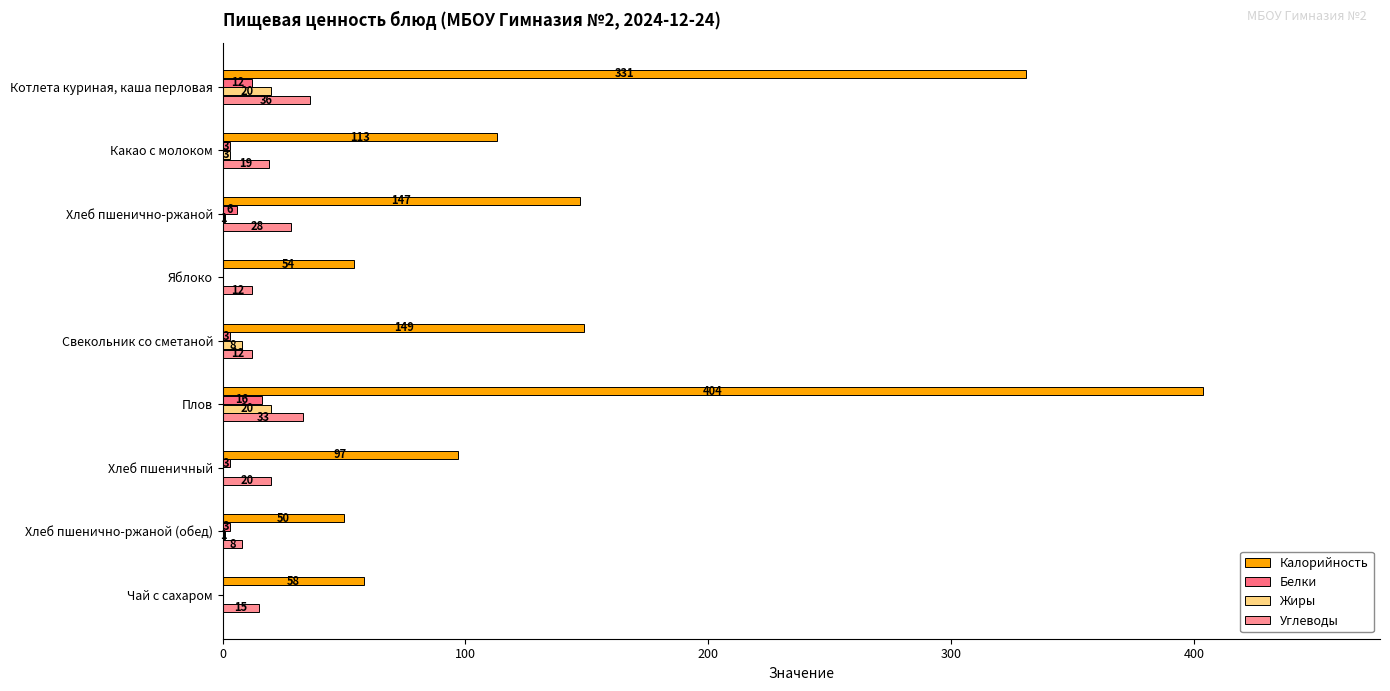

Reading left to right, transcribe all the data shown in this chart.

Калорийность: 331	113	147	54	149	404	97	50	58
Белки: 12	3	6	0	3	16	3	3	0
Жиры: 20	3	1	0	8	20	0	1	0
Углеводы: 36	19	28	12	12	33	20	8	15